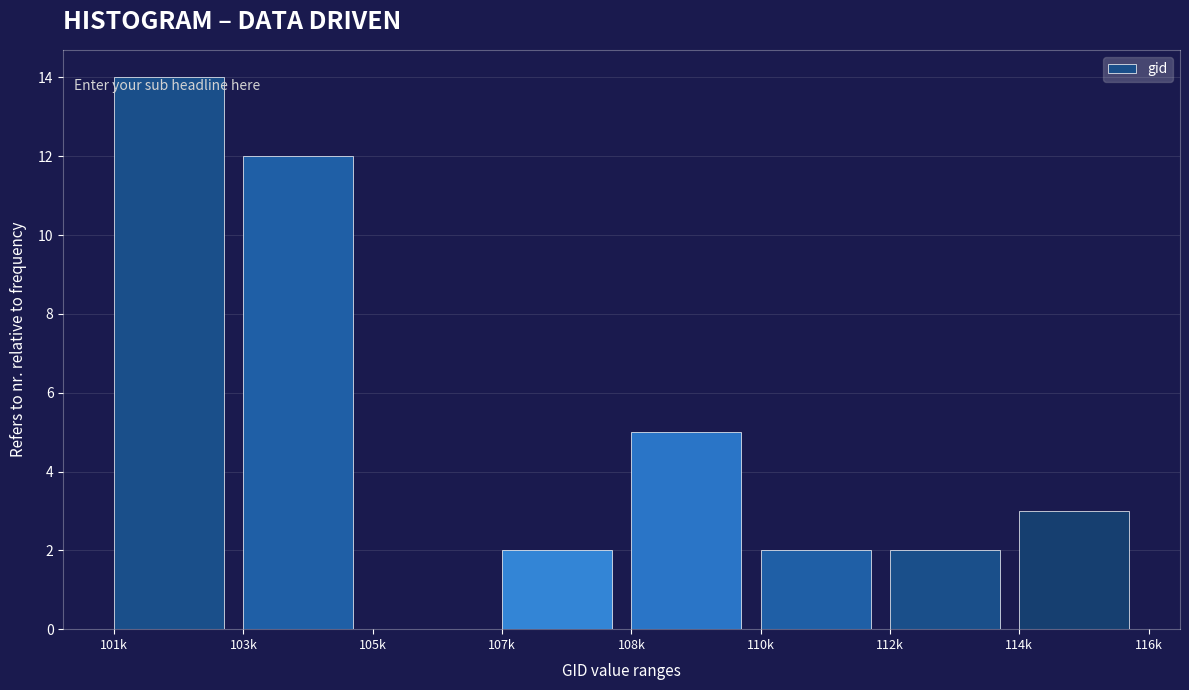

Reading left to right, transcribe all the data shown in this chart.

101k=14	103k=12	105k=0	107k=2	108k=5	110k=2	112k=2	114k=3